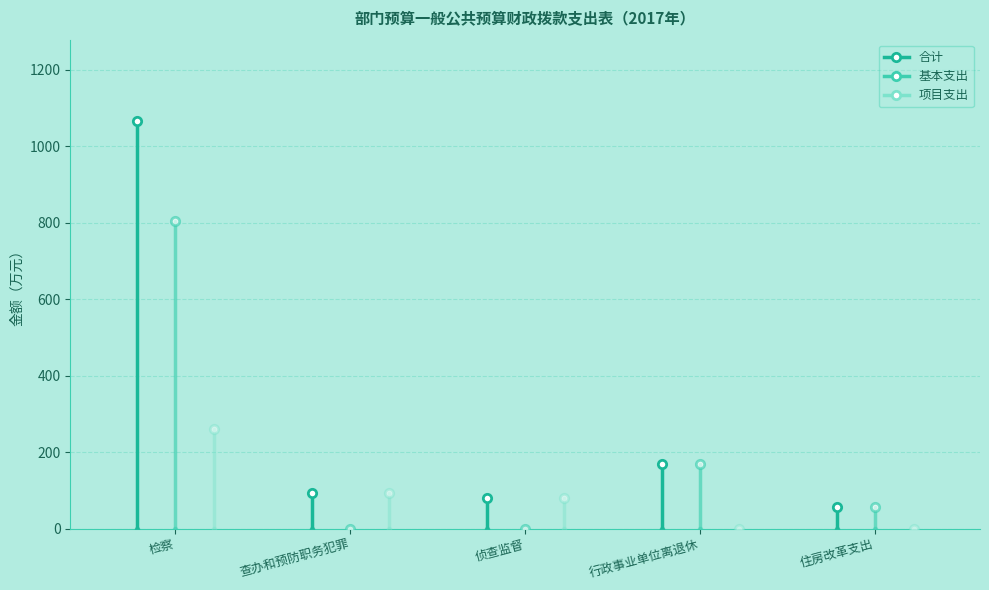

What is the average value of the 基本支出 series?

206.0